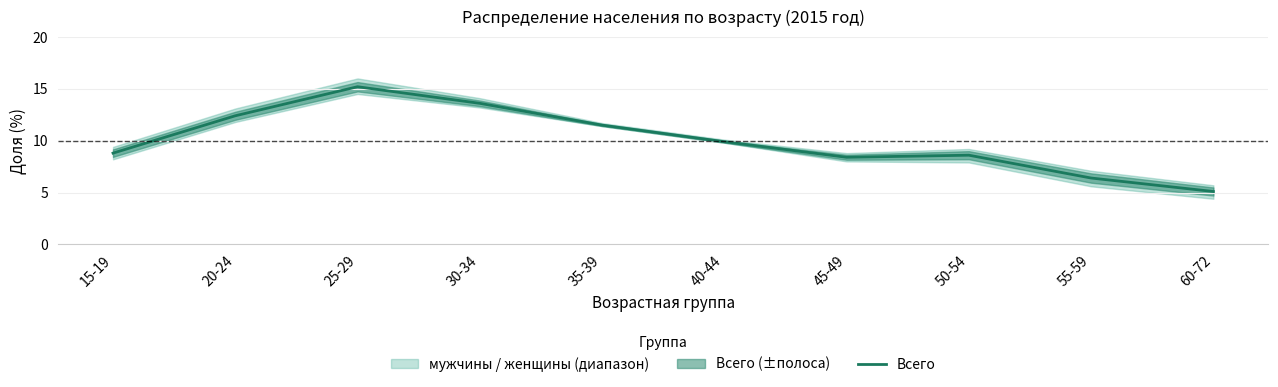

At which category does the chart reach its peak across all series?

25-29